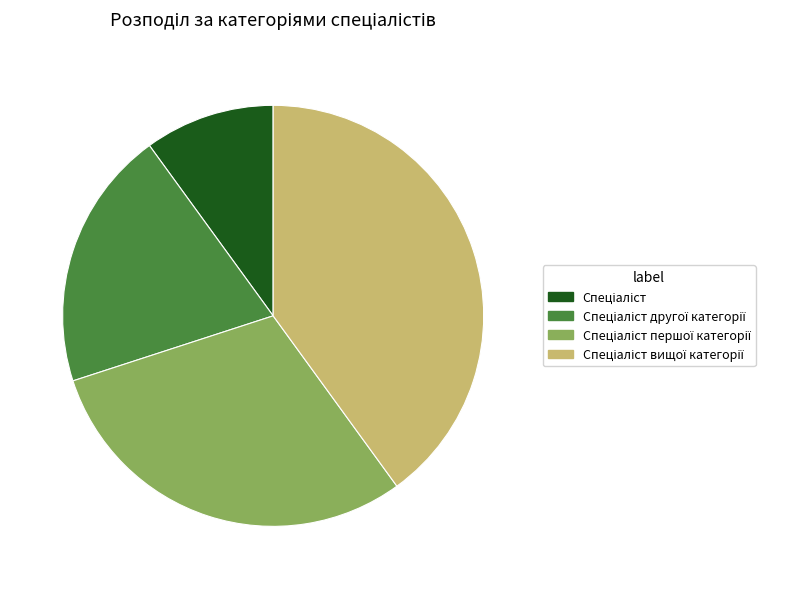

Is there a majority slice in this chart?

No